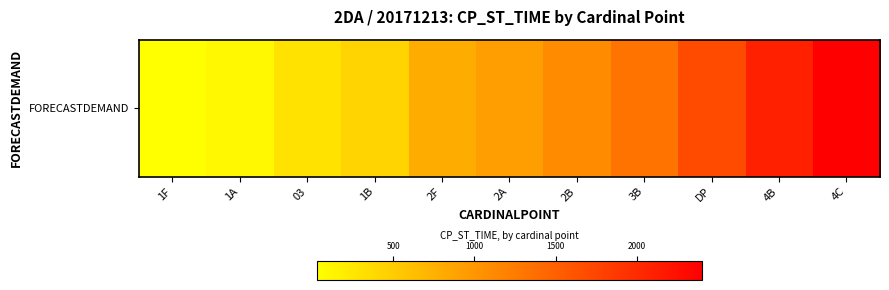

At which category does the chart reach its peak across all series?

4C